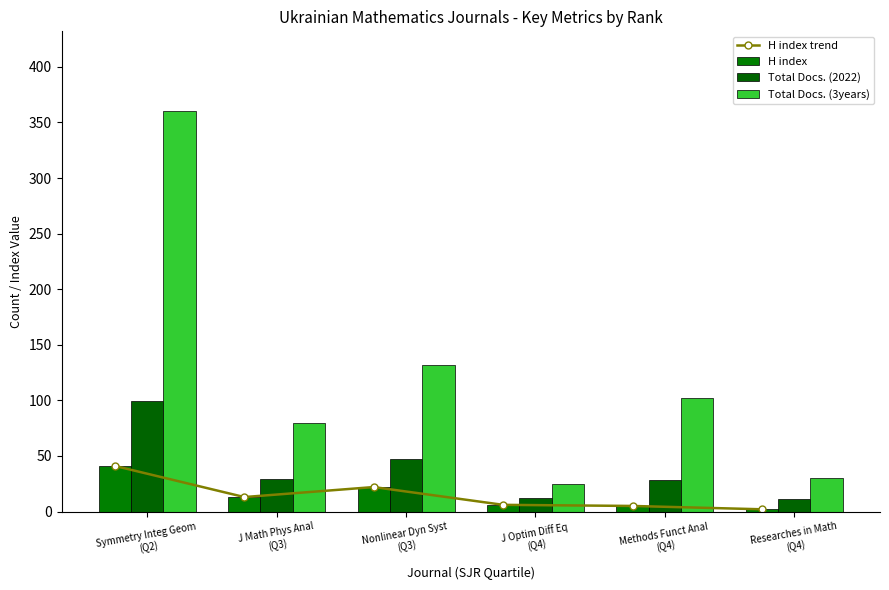

At which label does H index reach its minimum?

Researches in Math
(Q4)